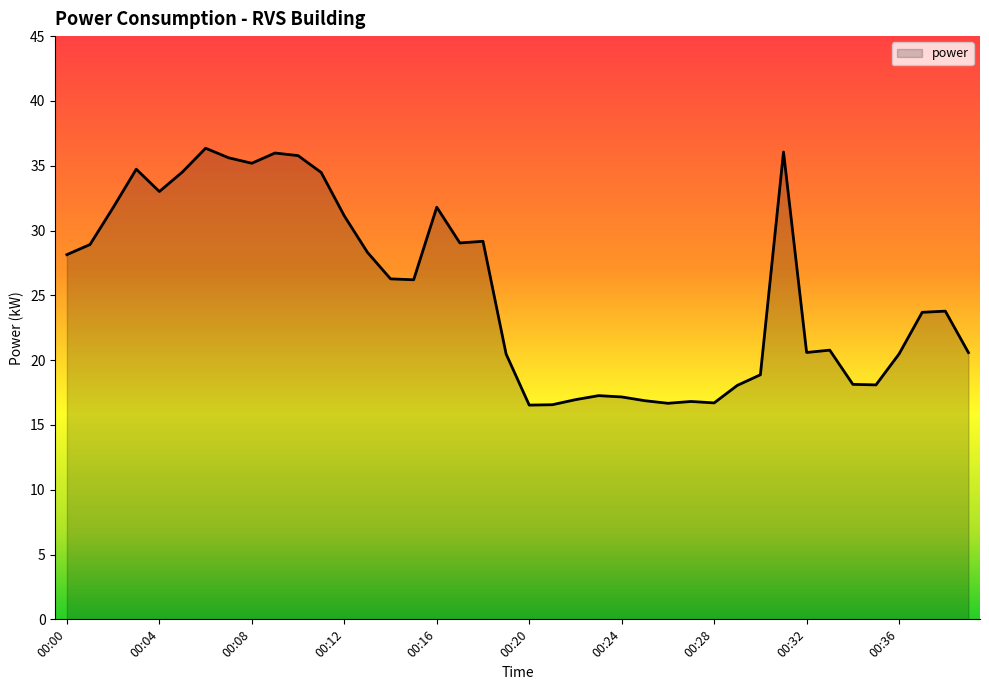

What is the greatest value displayed?

36.4